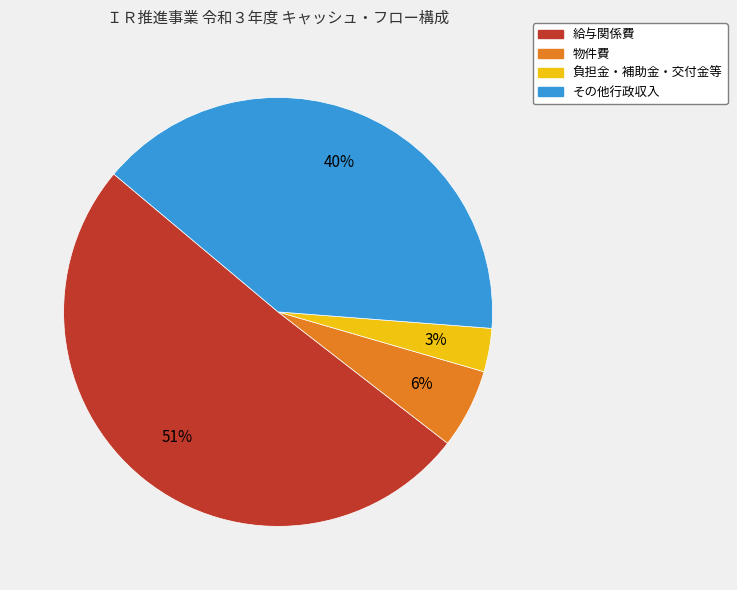

Count the number of slices in the pie.

4